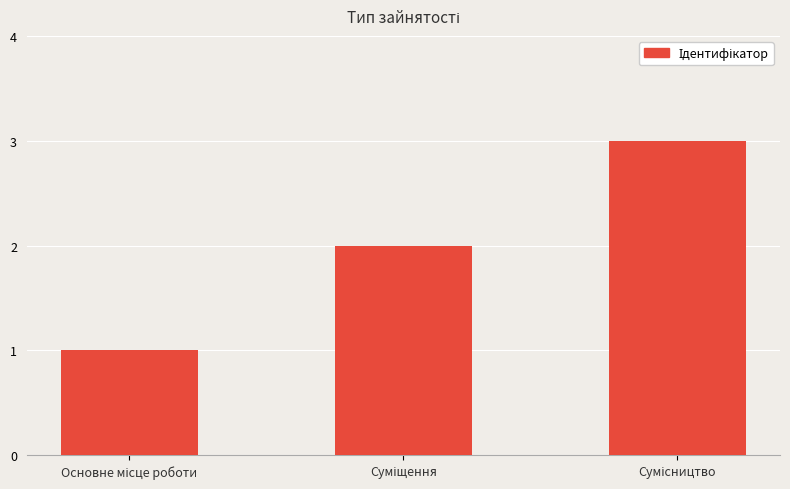

What is the maximum value shown in the chart?

3